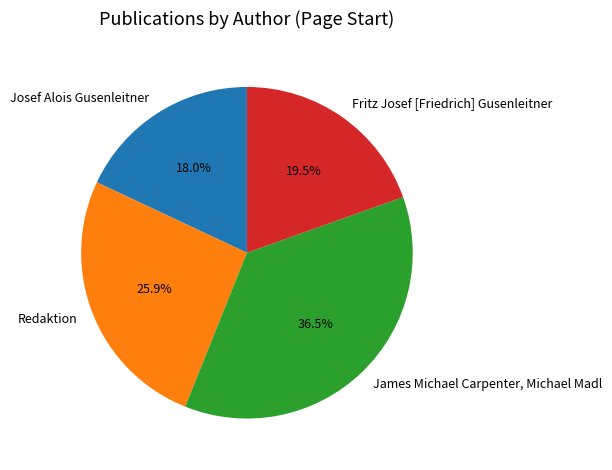

How many slices are in this pie chart?

4